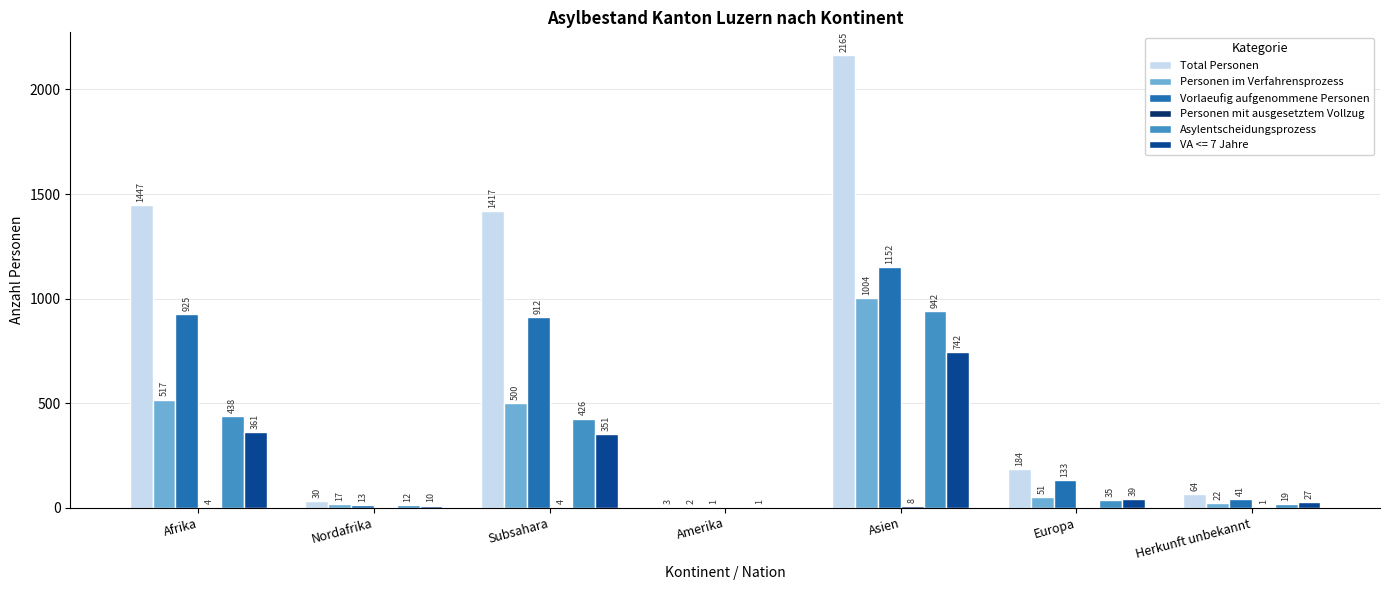

Which category has the highest value in the Total Personen series?

Asien